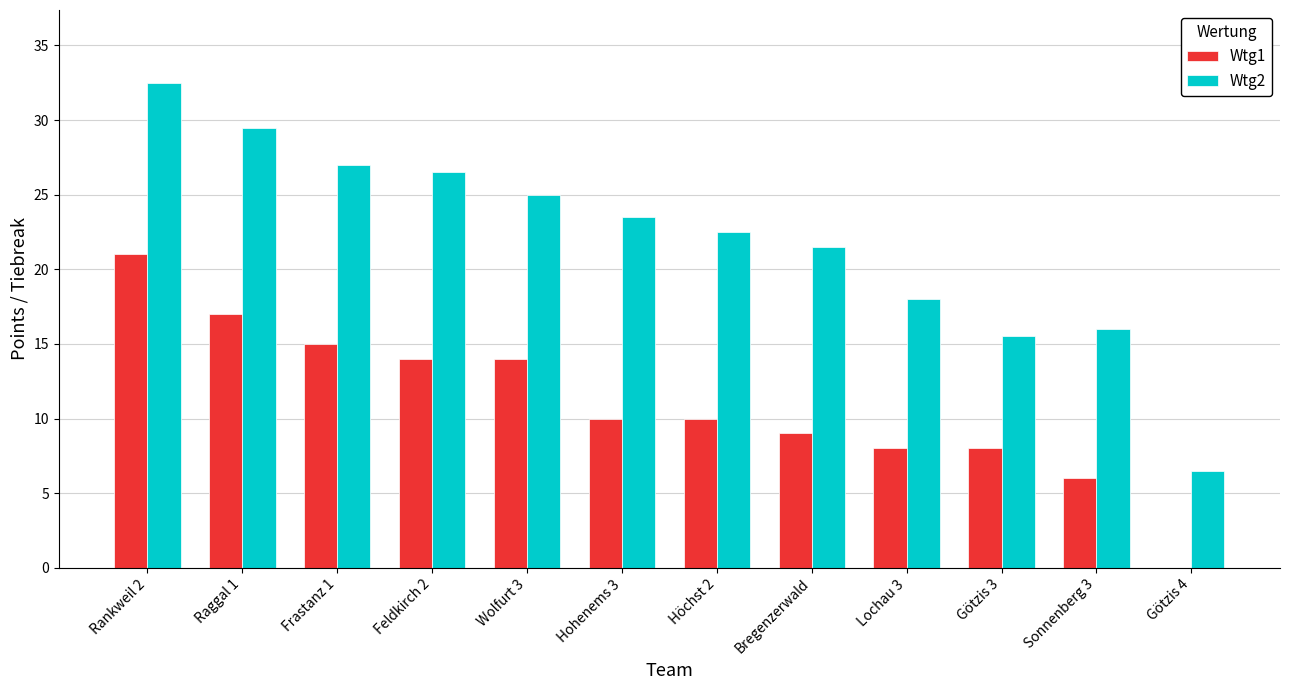

Between Lochau 3 and Götzis 4, which series saw the biggest shift?

Wtg2